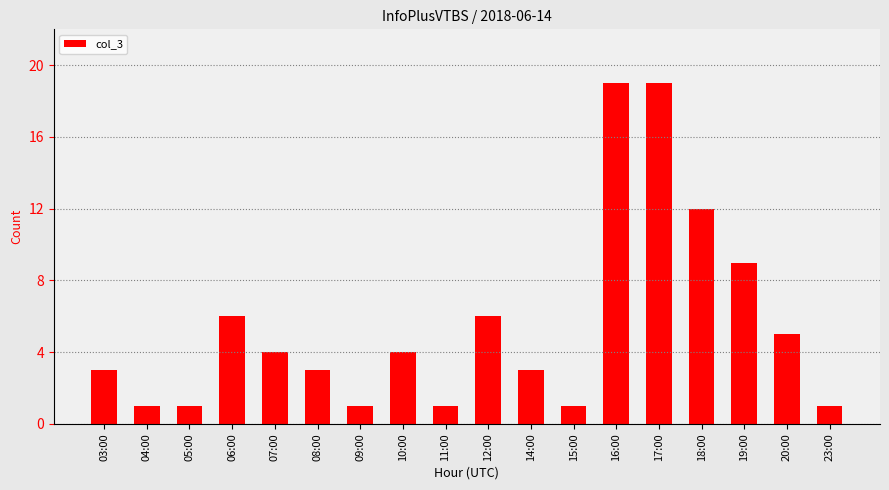

What is the sum of the values at 07:00 and 15:00?

5